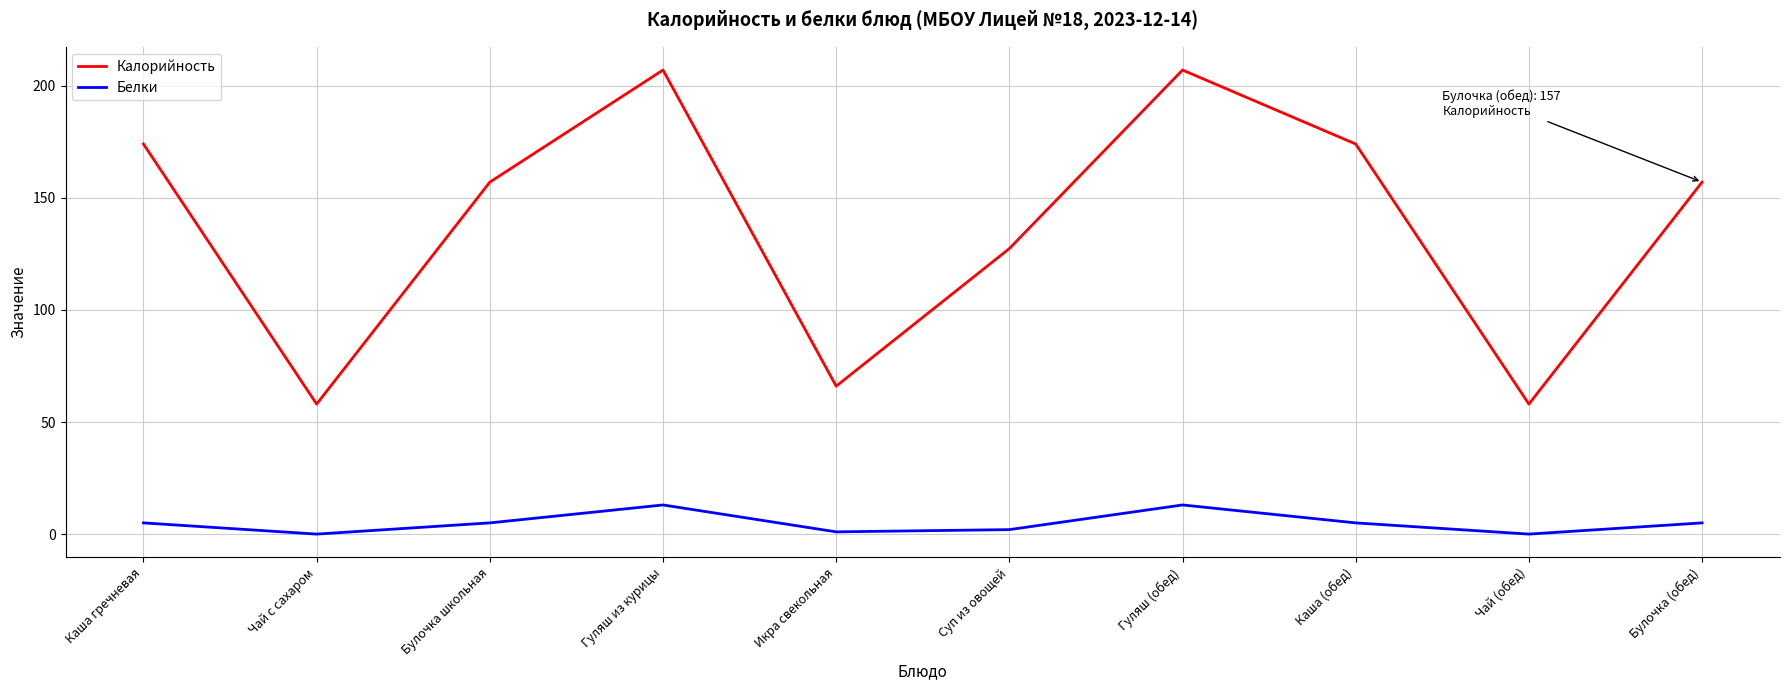

At how many categories does at least one series exceed 104?

7